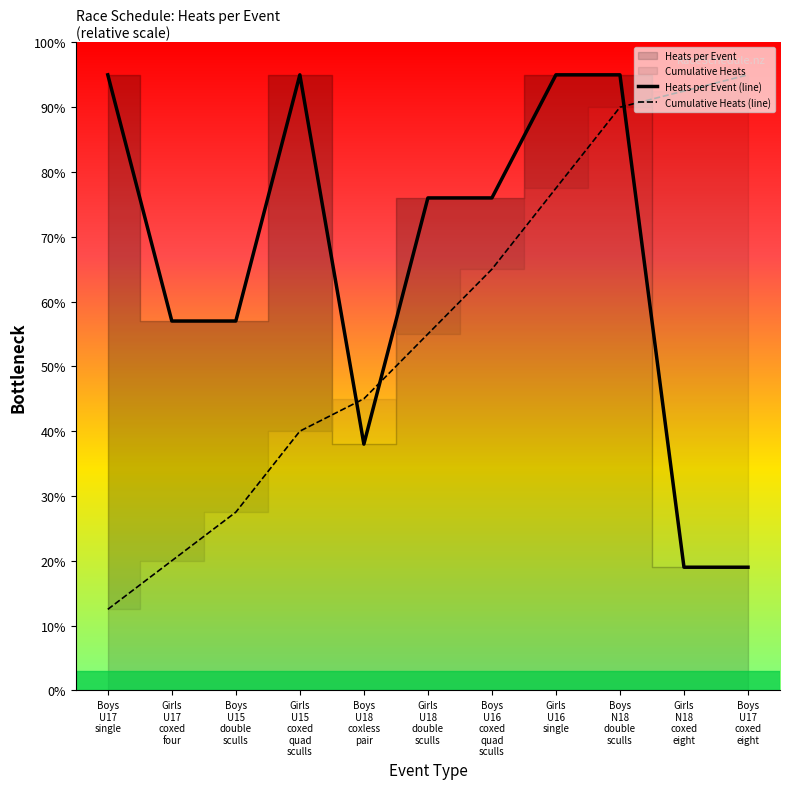

Reading right to left, transcribe all the data shown in this chart.

Heats per Event (line): Boys
U17
coxed
eight=19.0	Girls
N18
coxed
eight=19.0	Boys
N18
double
sculls=95.0	Girls
U16
single=95.0	Boys
U16
coxed
quad
sculls=76.0	Girls
U18
double
sculls=76.0	Boys
U18
coxless
pair=38.0	Girls
U15
coxed
quad
sculls=95.0	Boys
U15
double
sculls=57.0	Girls
U17
coxed
four=57.0	Boys
U17
single=95.0
Cumulative Heats (line): Boys
U17
coxed
eight=95.0	Girls
N18
coxed
eight=92.5	Boys
N18
double
sculls=90.0	Girls
U16
single=77.5	Boys
U16
coxed
quad
sculls=65.0	Girls
U18
double
sculls=55.0	Boys
U18
coxless
pair=45.0	Girls
U15
coxed
quad
sculls=40.0	Boys
U15
double
sculls=27.5	Girls
U17
coxed
four=20.0	Boys
U17
single=12.5